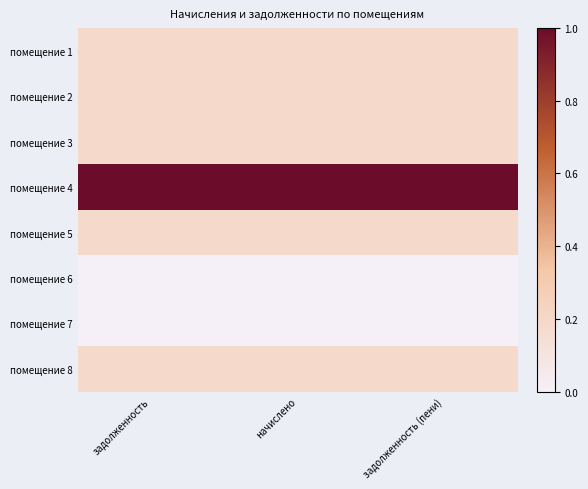

Which category has the highest value across all series?

задолженность